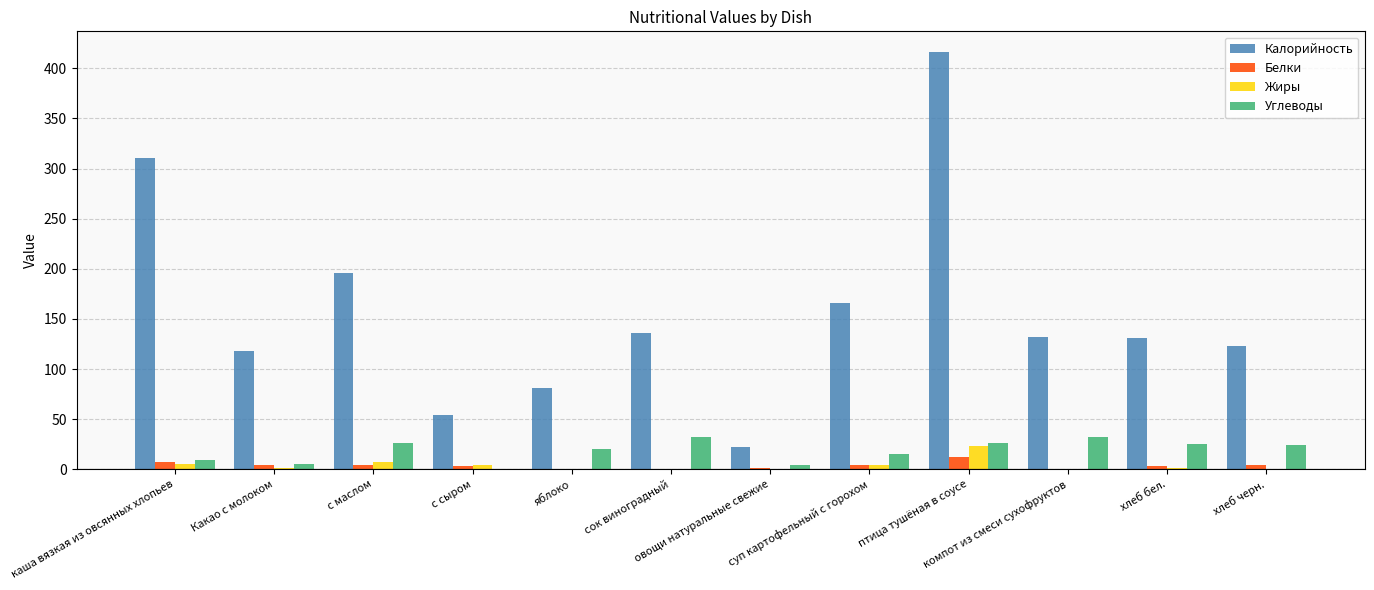

Which series has the largest total across all categories?

Калорийность